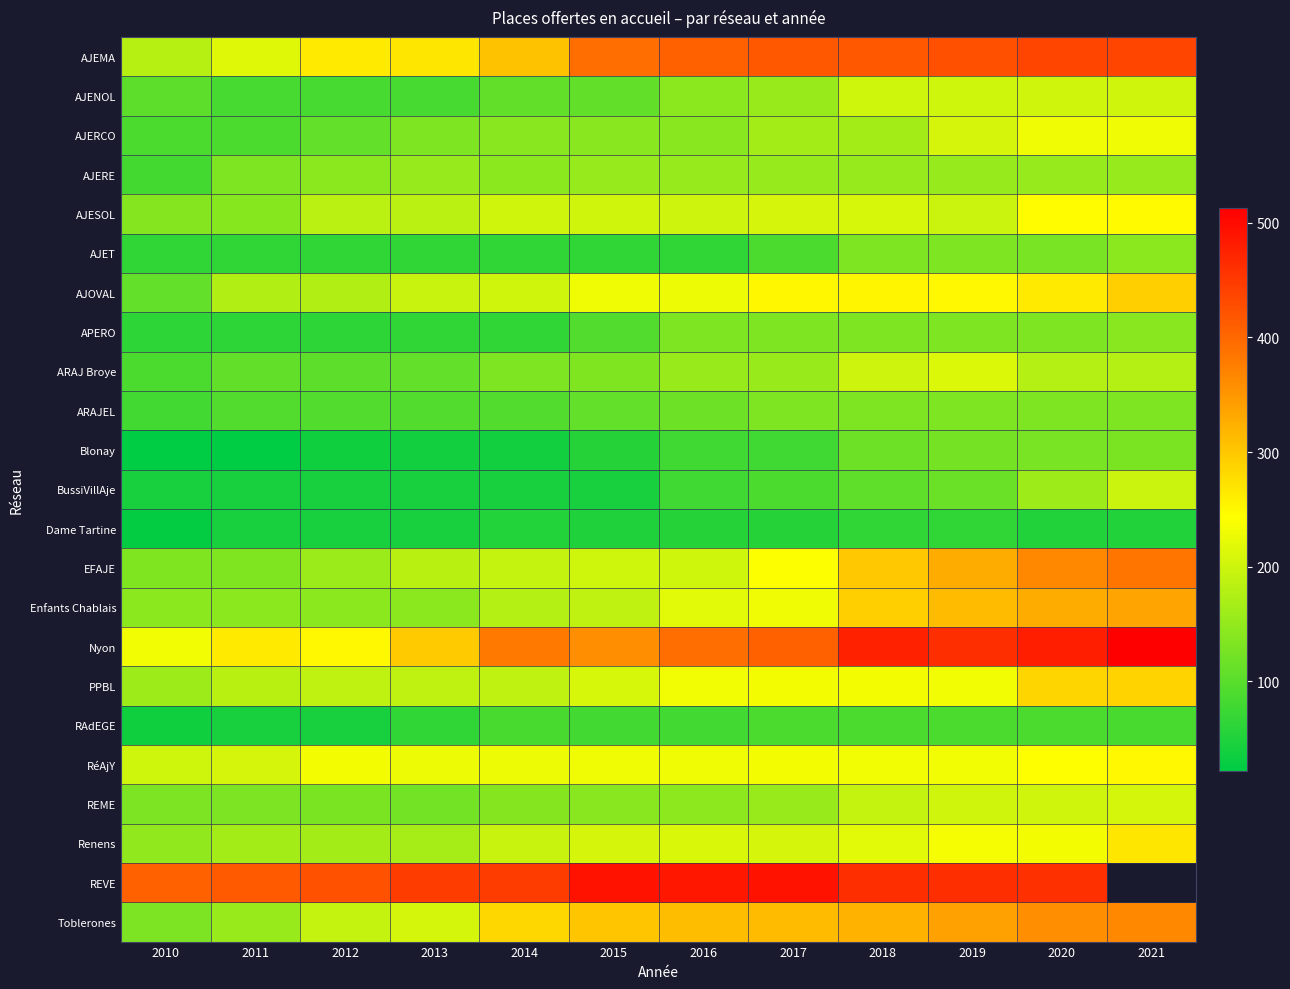

Which category has the highest value in the AJET series?

2021